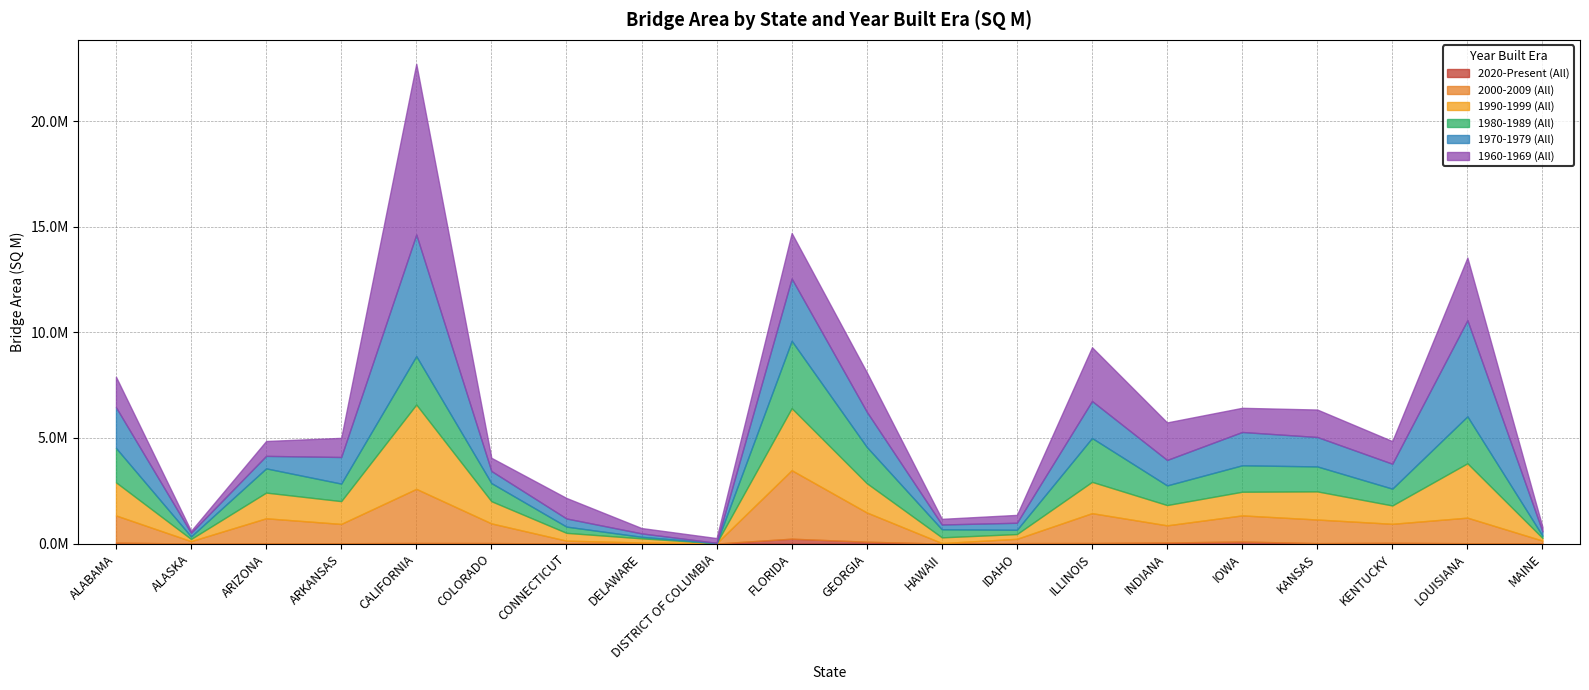

At which category does 1960-1969 (All) reach its first local valley?

ALASKA